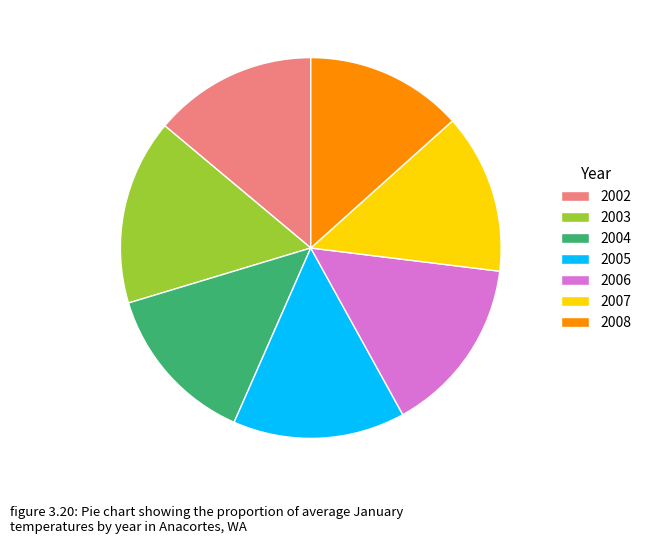

Count the number of slices in the pie.

7